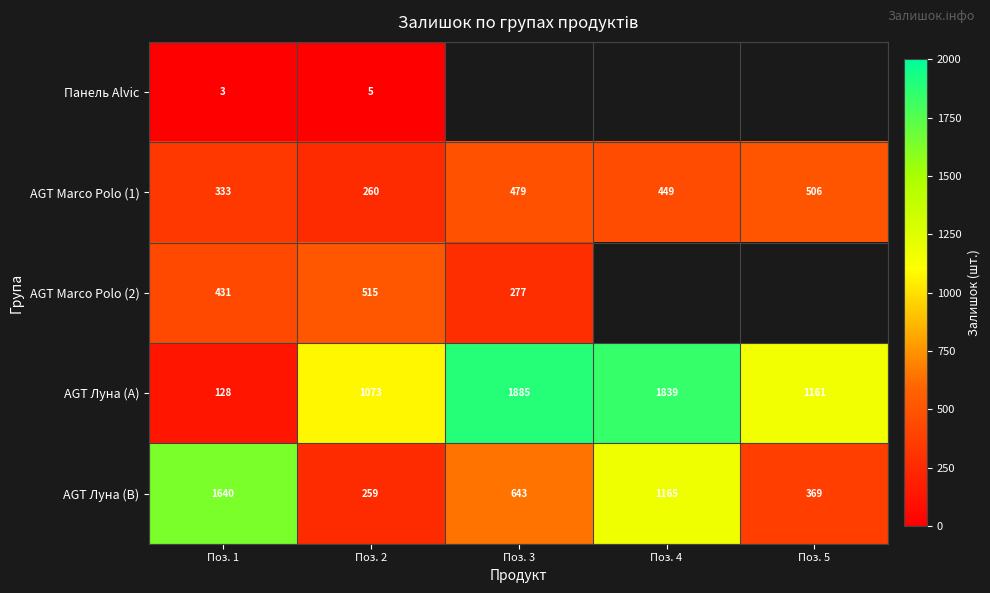

What is the average value of the AGT Луна (B) series?

815